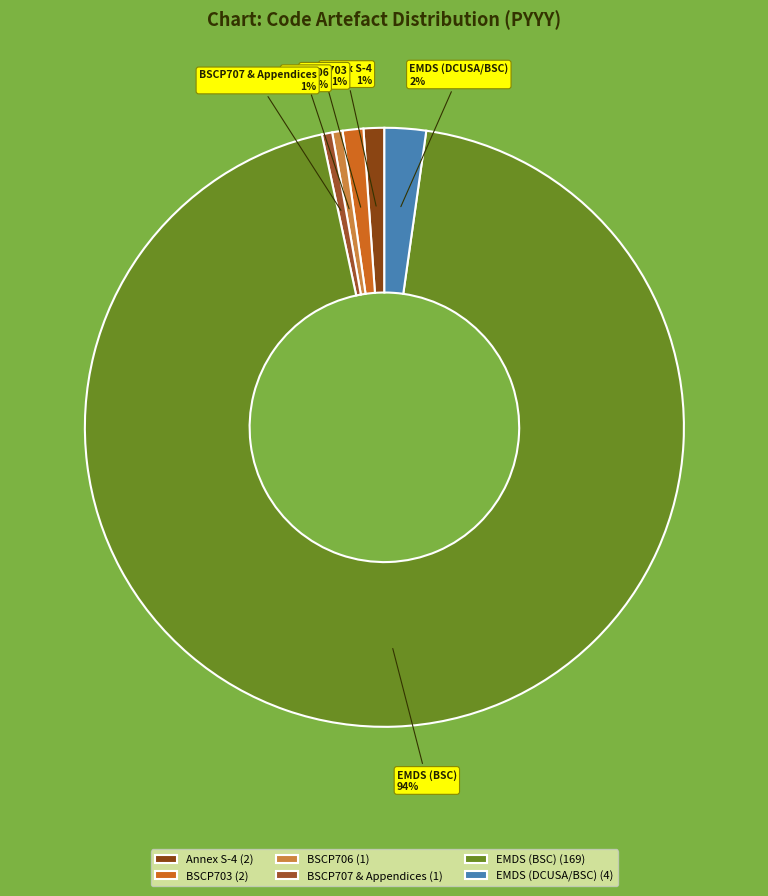

Which category has the biggest portion of the pie?

EMDS (BSC)